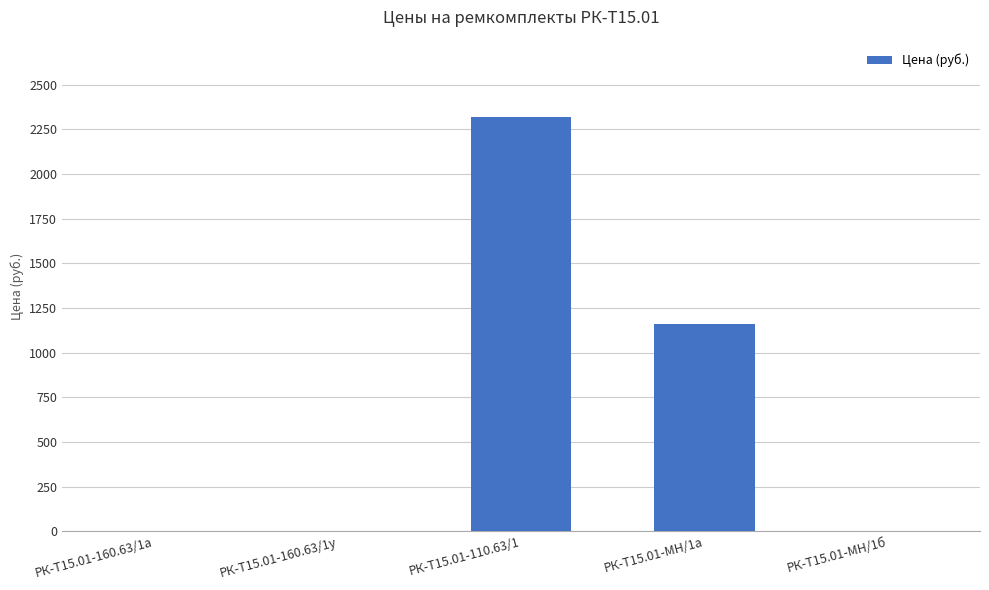

Is it true that the value at РК-Т15.01-160.63/1у is 0.0?

True